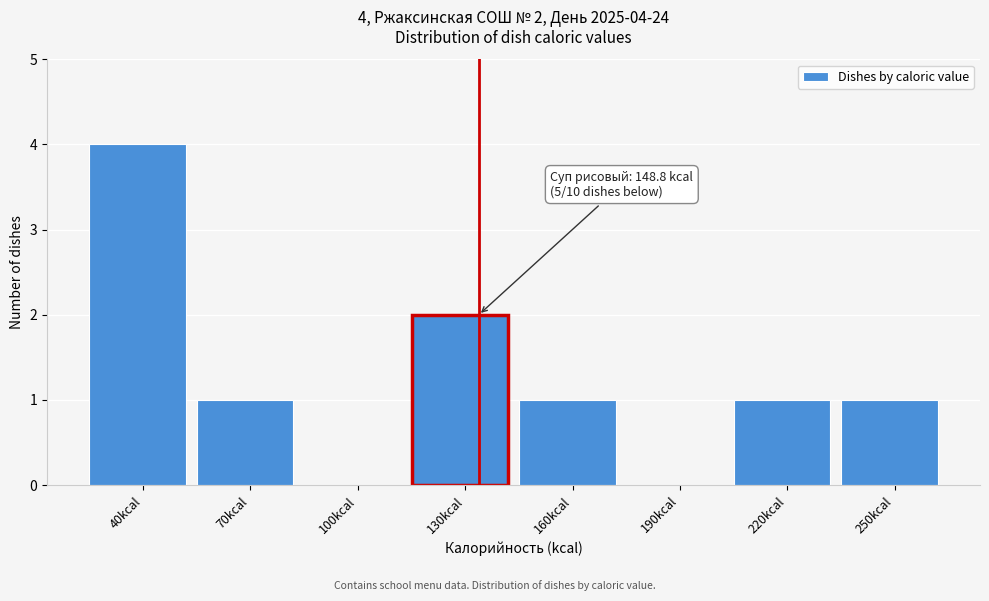

Reading left to right, list all the values displayed in this chart.

40kcal=4	70kcal=1	100kcal=0	130kcal=2	160kcal=1	190kcal=0	220kcal=1	250kcal=1